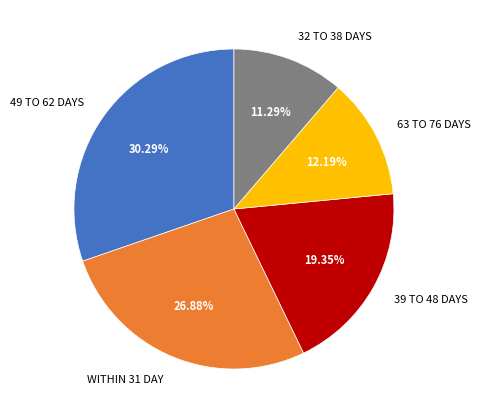

Between 39 TO 48 DAYS and 49 TO 62 DAYS, which is larger?

49 TO 62 DAYS